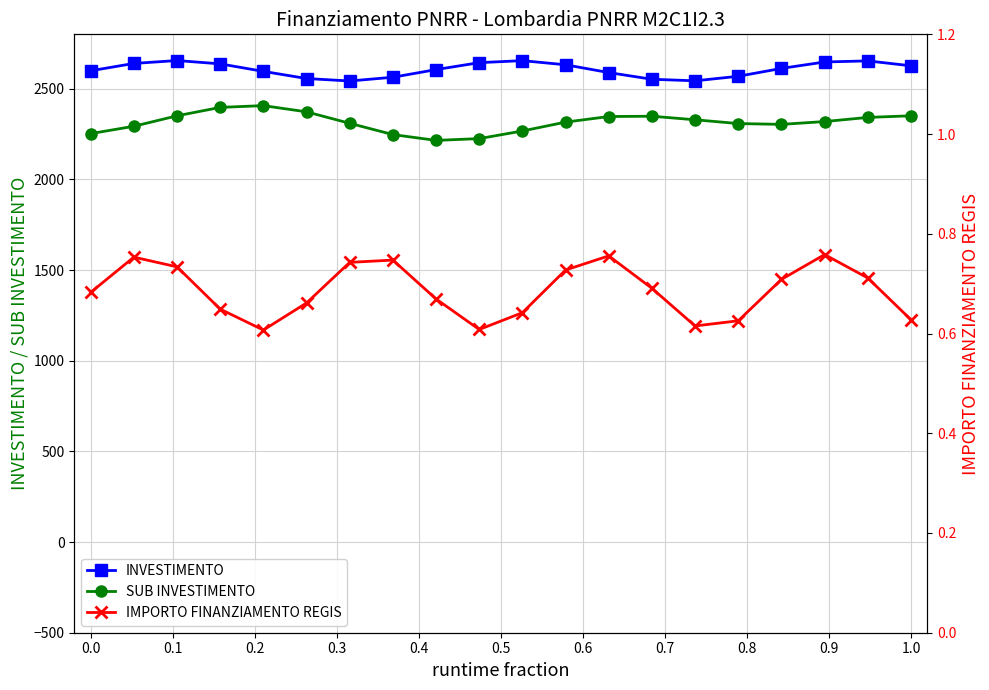

Rank the series by their maximum value, from lowest to highest.

IMPORTO FINANZIAMENTO REGIS, SUB INVESTIMENTO, INVESTIMENTO